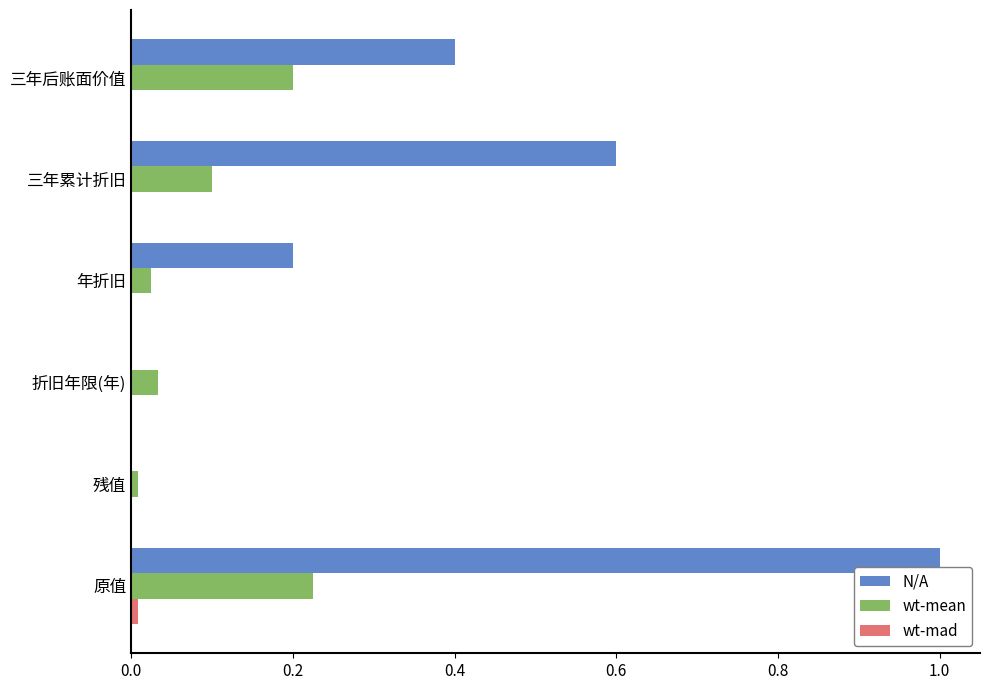

Is it true that N/A equals 0.3 at 年折旧?

False